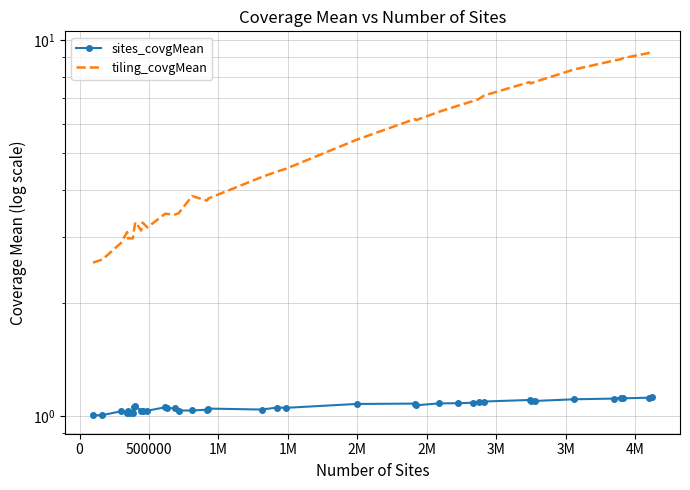

What is the difference between the second highest and second lowest values in the tiling_covgMean series?

6.6